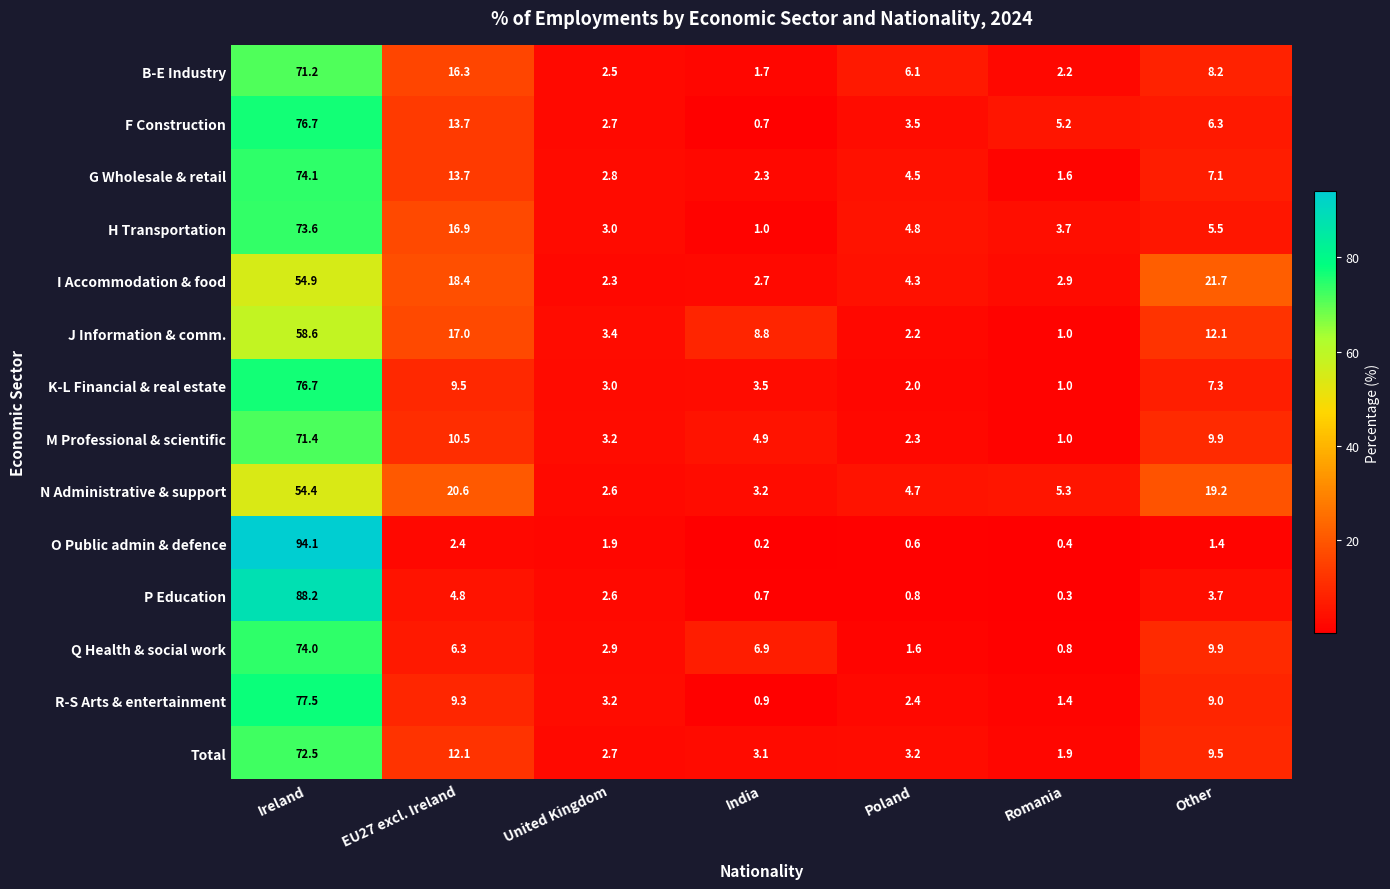

Is the value of J Information & comm. at Romania greater than the value of H Transportation at EU27 excl. Ireland?

No